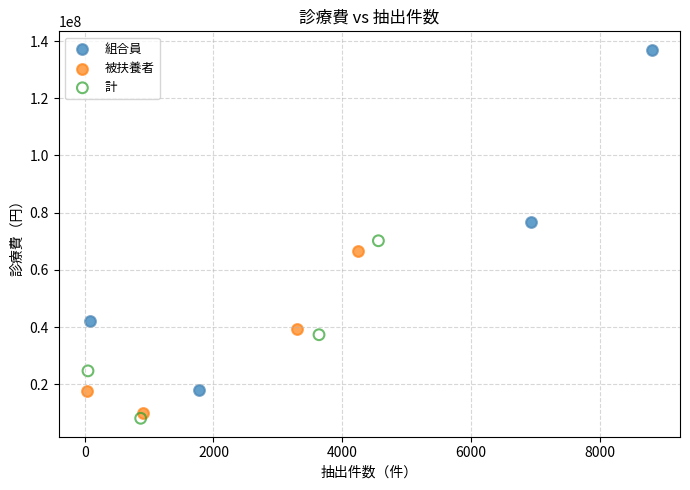

What are all the series names shown in the legend?

組合員, 被扶養者, 計